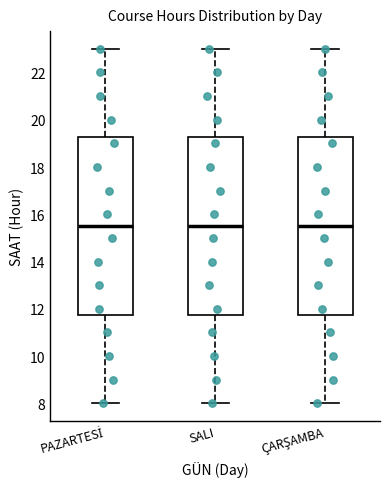

Reading left to right, transcribe this box plot: for each box, give where its median line is, the range the box spans, and where its two whiskers end, as read against the y-axis. The values are not printed on the chart, so give them approximately, as read against the axis.

PAZARTESİ: median 15.6, box 11.8 to 19.2, whiskers 8.0 to 23.0
SALI: median 15.6, box 11.8 to 19.2, whiskers 8.0 to 23.0
ÇARŞAMBA: median 15.6, box 11.8 to 19.2, whiskers 8.0 to 23.0